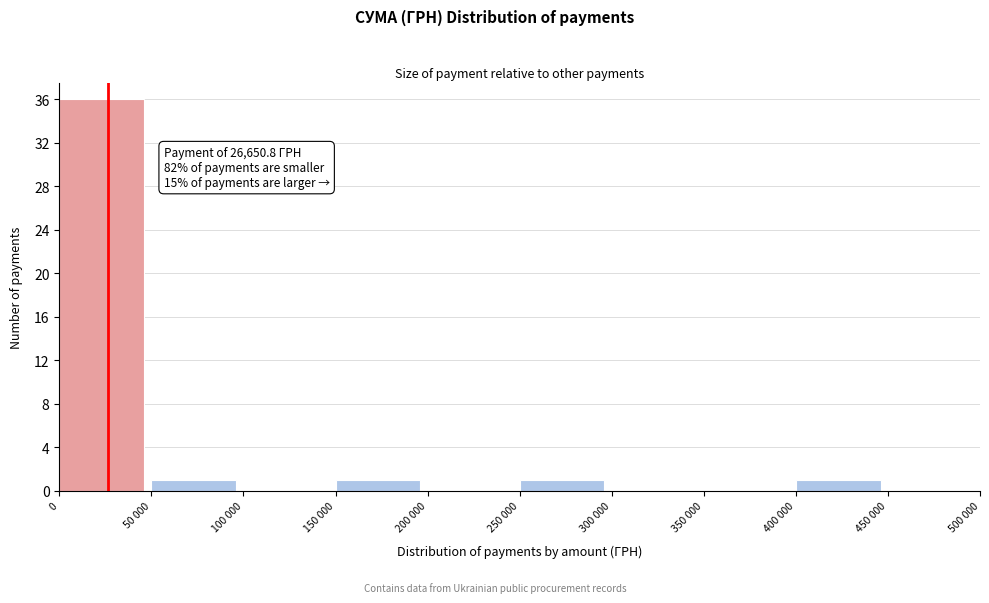

Reading left to right, list all the values displayed in this chart.

0=36	50 000=1	100 000=0	150 000=1	200 000=0	250 000=1	300 000=0	350 000=0	400 000=1	450 000=0